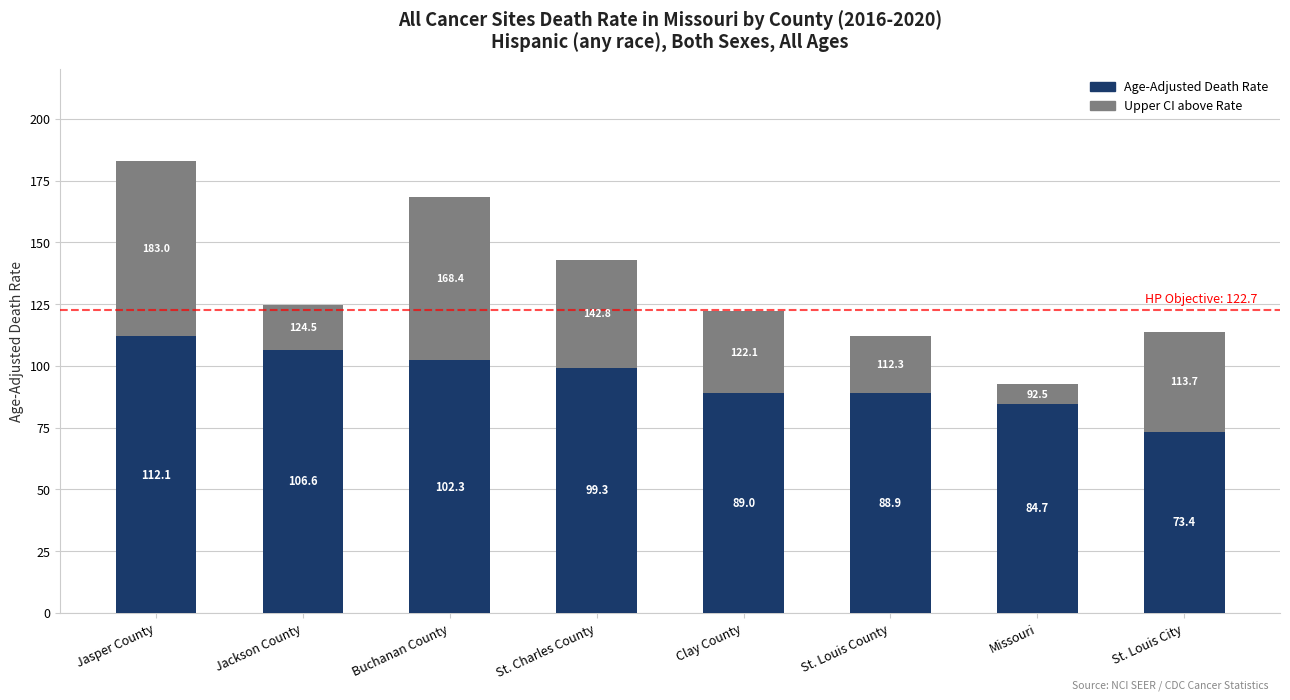

Where does the Age-Adjusted Death Rate series first go above 99?

Jasper County